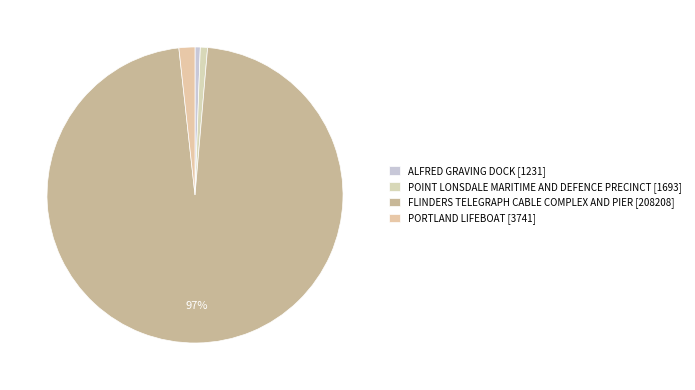

How many segments does this pie chart have?

4